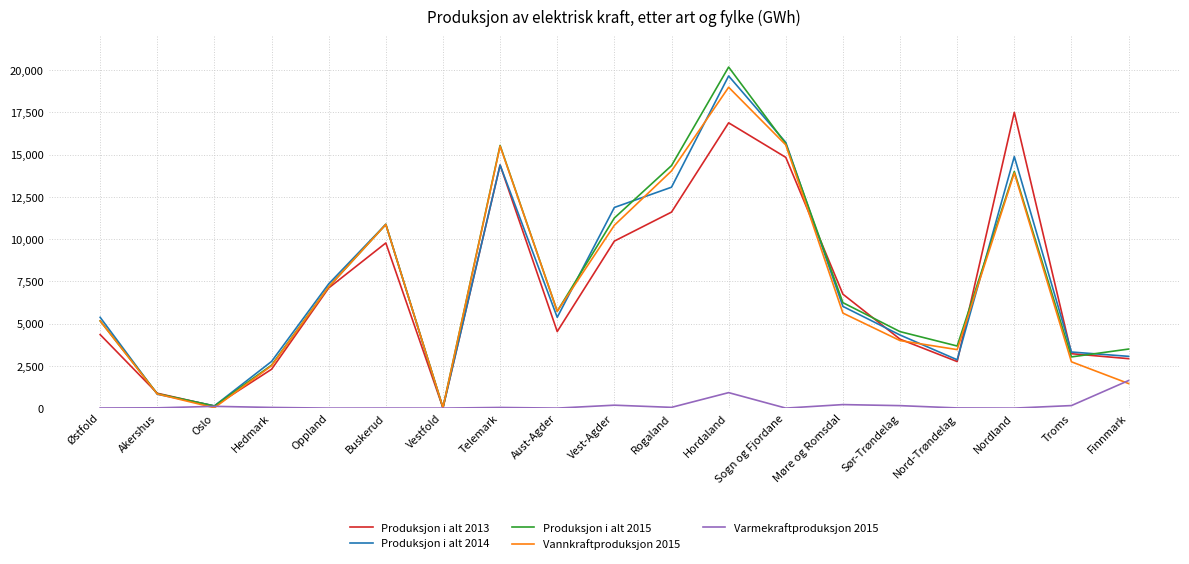

What is the lowest value of the Produksjon i alt 2015 series?

32